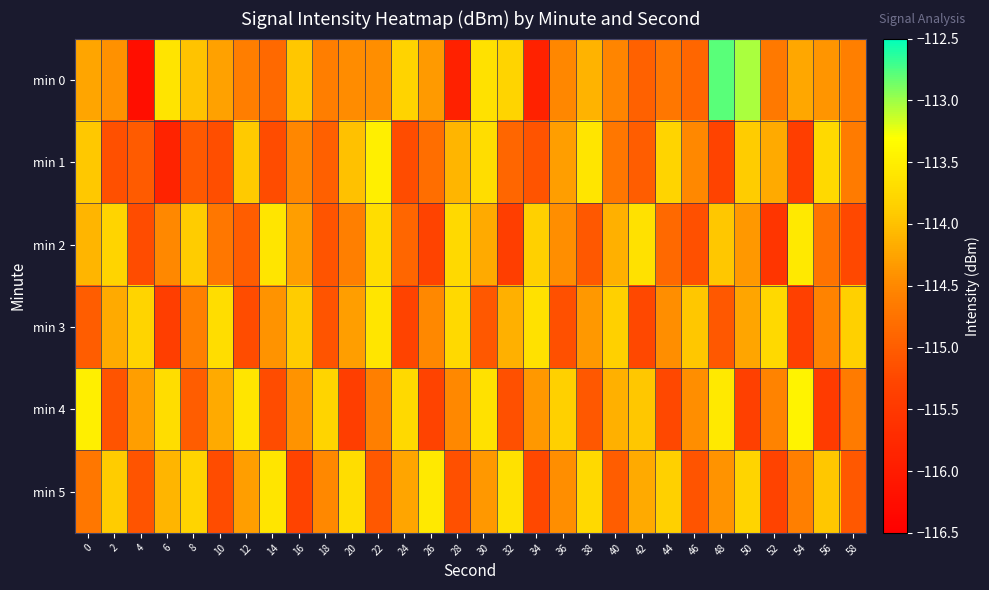

Reading left to right, transcribe all the data shown in this chart.

min 0: 0=-114.2	2=-114.4	4=-116.2	6=-113.6	8=-114.0	10=-114.3	12=-114.6	14=-114.9	16=-113.9	18=-114.6	20=-114.5	22=-114.4	24=-113.8	26=-114.3	28=-115.9	30=-113.6	32=-113.8	34=-115.9	36=-114.5	38=-114.1	40=-114.5	42=-114.9	44=-114.7	46=-114.9	48=-112.8	50=-113.0	52=-114.7	54=-114.2	56=-114.4	58=-114.6
min 1: 0=-113.9	2=-115.1	4=-115.0	6=-115.9	8=-115.0	10=-115.2	12=-113.9	14=-115.2	16=-114.5	18=-115.0	20=-114.0	22=-113.5	24=-115.2	26=-114.8	28=-114.1	30=-113.7	32=-114.9	34=-115.1	36=-114.3	38=-113.6	40=-114.7	42=-115.0	44=-113.8	46=-114.5	48=-115.3	50=-113.9	52=-114.2	54=-115.4	56=-113.8	58=-114.7
min 2: 0=-114.1	2=-113.8	4=-115.2	6=-114.5	8=-113.9	10=-114.7	12=-115.0	14=-113.6	16=-114.3	18=-115.1	20=-114.6	22=-113.7	24=-114.9	26=-115.3	28=-113.8	30=-114.2	32=-115.4	34=-113.8	36=-114.5	38=-115.0	40=-114.2	42=-113.7	44=-114.8	46=-115.2	48=-114.0	50=-114.3	52=-115.5	54=-113.5	56=-114.8	58=-115.2
min 3: 0=-115.0	2=-114.2	4=-113.8	6=-115.4	8=-114.6	10=-113.7	12=-115.2	14=-114.4	16=-113.9	18=-115.1	20=-114.3	22=-113.6	24=-115.3	26=-114.5	28=-113.8	30=-115.0	32=-114.2	34=-113.7	36=-115.2	38=-114.3	40=-113.8	42=-115.2	44=-114.5	46=-114.0	48=-115.0	50=-114.2	52=-113.8	54=-115.3	56=-114.5	58=-113.8
min 4: 0=-113.5	2=-115.1	4=-114.3	6=-113.7	8=-115.0	10=-114.2	12=-113.6	14=-115.2	16=-114.4	18=-113.8	20=-115.4	22=-114.6	24=-113.8	26=-115.3	28=-114.5	30=-113.7	32=-115.2	34=-114.3	36=-113.8	38=-115.0	40=-114.2	42=-114.0	44=-115.2	46=-114.5	48=-113.5	50=-115.3	52=-114.5	54=-113.5	56=-115.5	58=-114.7
min 5: 0=-114.7	2=-113.9	4=-115.1	6=-114.1	8=-113.8	10=-115.2	12=-114.3	14=-113.6	16=-115.3	18=-114.5	20=-113.7	22=-115.0	24=-114.2	26=-113.5	28=-115.2	30=-114.3	32=-113.7	34=-115.2	36=-114.5	38=-113.8	40=-115.0	42=-114.2	44=-113.8	46=-115.1	48=-114.4	50=-113.8	52=-115.3	54=-114.6	56=-114.0	58=-115.0